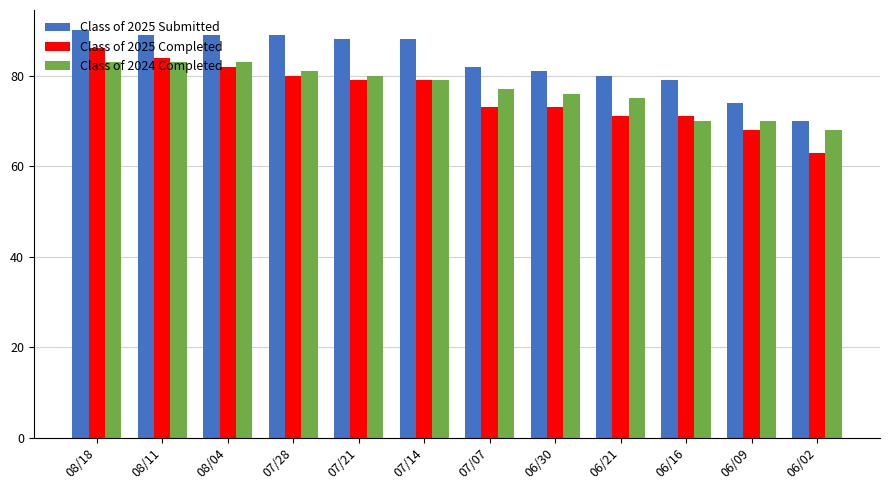

Reading left to right, list all the values displayed in this chart.

Class of 2025 Submitted: 08/18=90	08/11=89	08/04=89	07/28=89	07/21=88	07/14=88	07/07=82	06/30=81	06/21=80	06/16=79	06/09=74	06/02=70
Class of 2025 Completed: 08/18=86	08/11=84	08/04=82	07/28=80	07/21=79	07/14=79	07/07=73	06/30=73	06/21=71	06/16=71	06/09=68	06/02=63
Class of 2024 Completed: 08/18=83	08/11=83	08/04=83	07/28=81	07/21=80	07/14=79	07/07=77	06/30=76	06/21=75	06/16=70	06/09=70	06/02=68